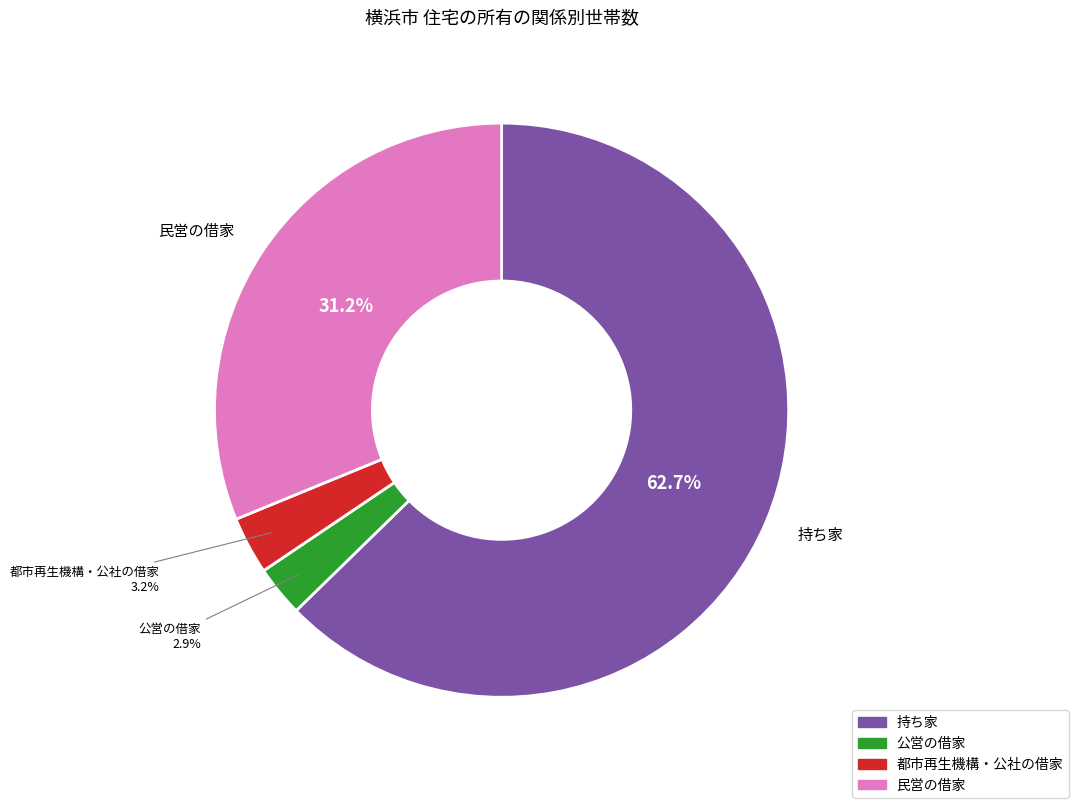

Does any single category account for the majority?

Yes